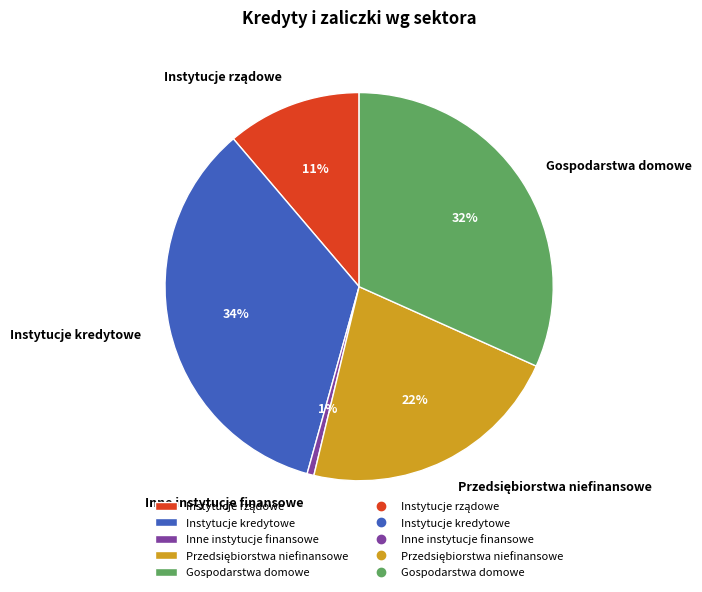

Which category has the biggest portion of the pie?

Instytucje kredytowe